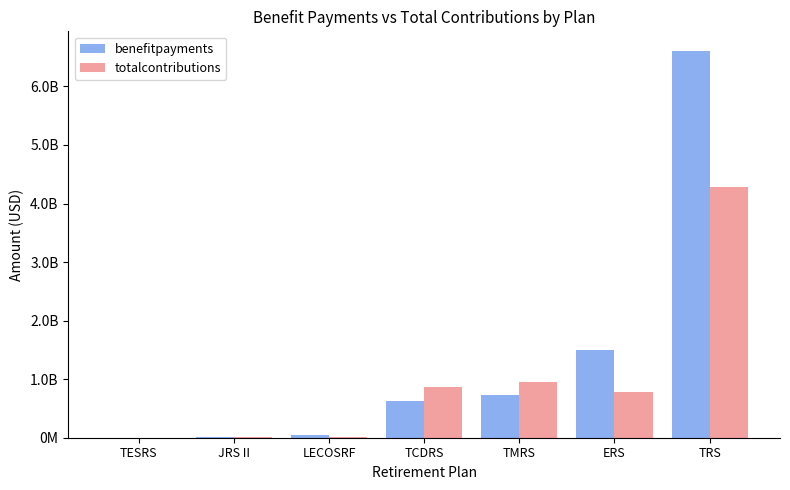

What are all the series names shown in the legend?

benefitpayments, totalcontributions